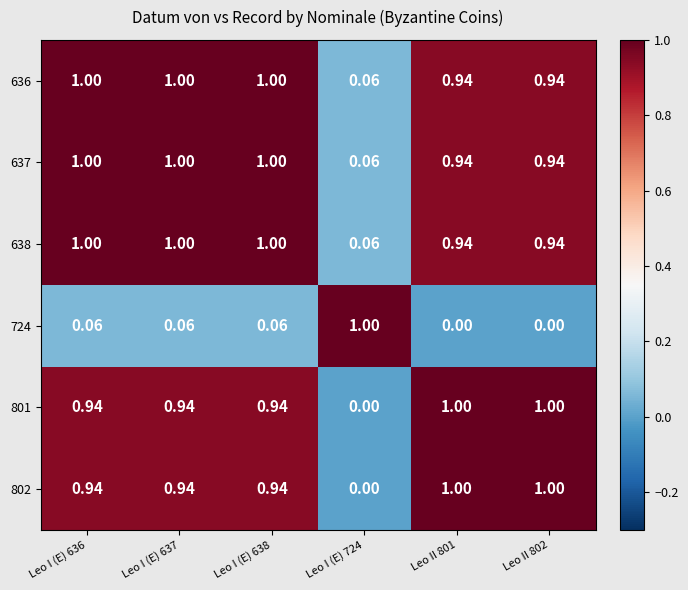

Is the value of 802 at Leo II 801 greater than the value of 637 at Leo II 801?

Yes